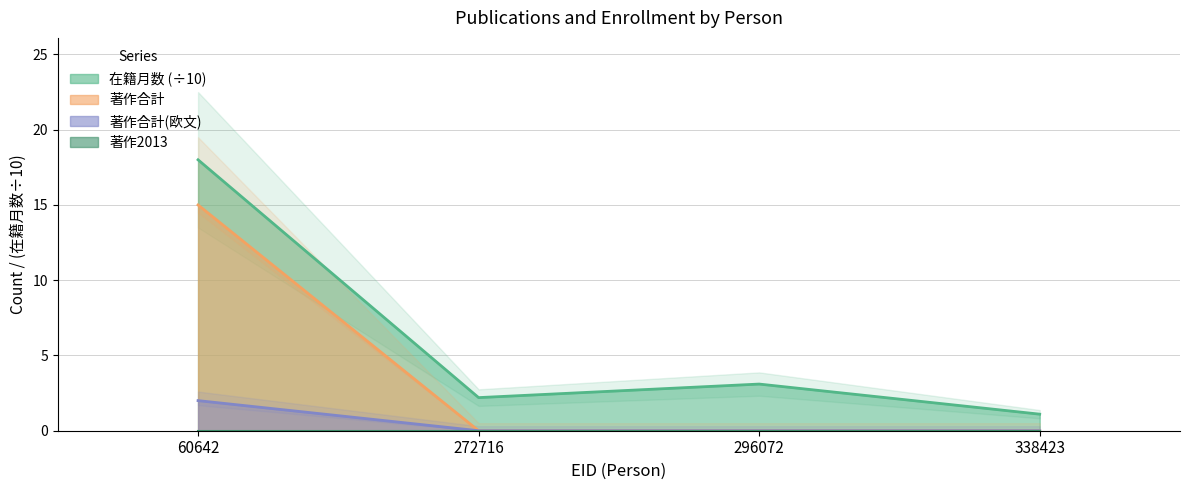

How many categories are shown in the chart?

4